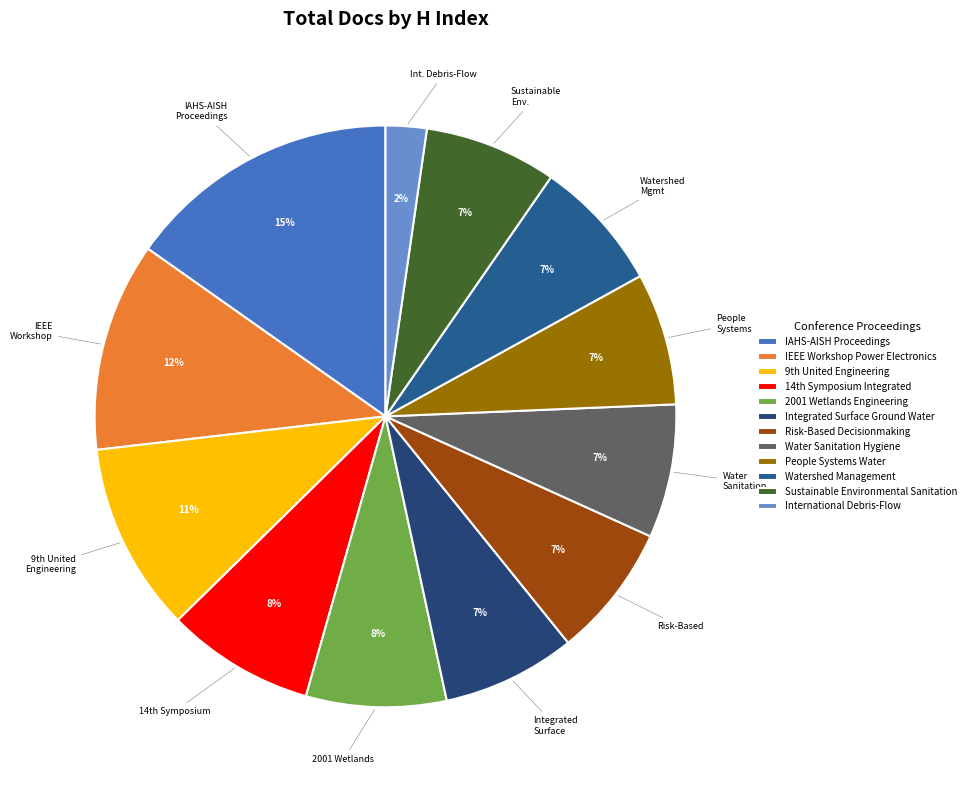

What percentage is NOT represented by IEEE Workshop Power Electronics?

88.4%